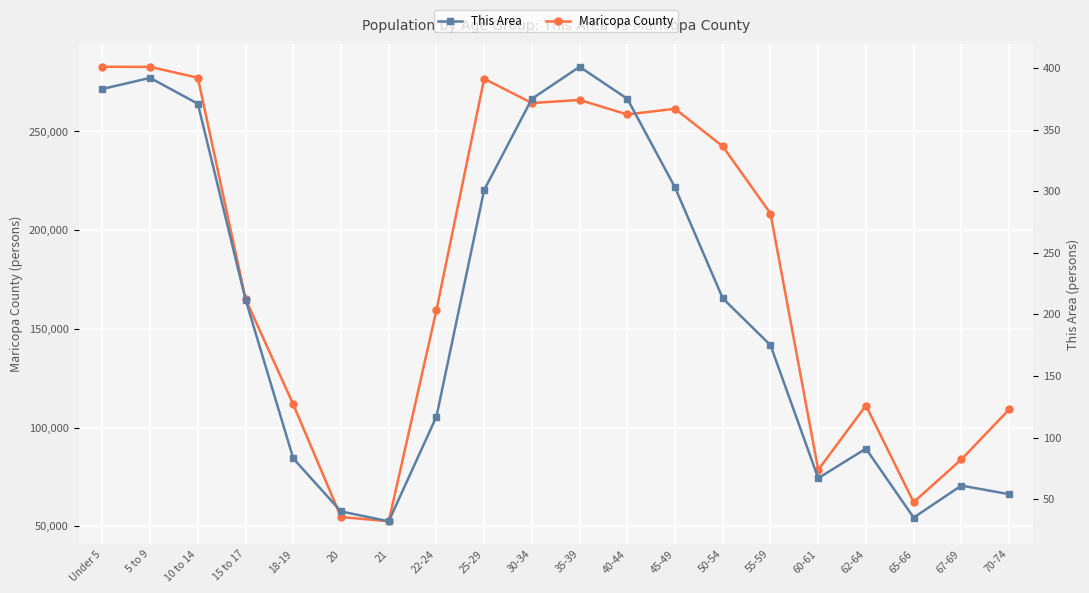

True or false: This Area and Maricopa County intersect in this chart.

False